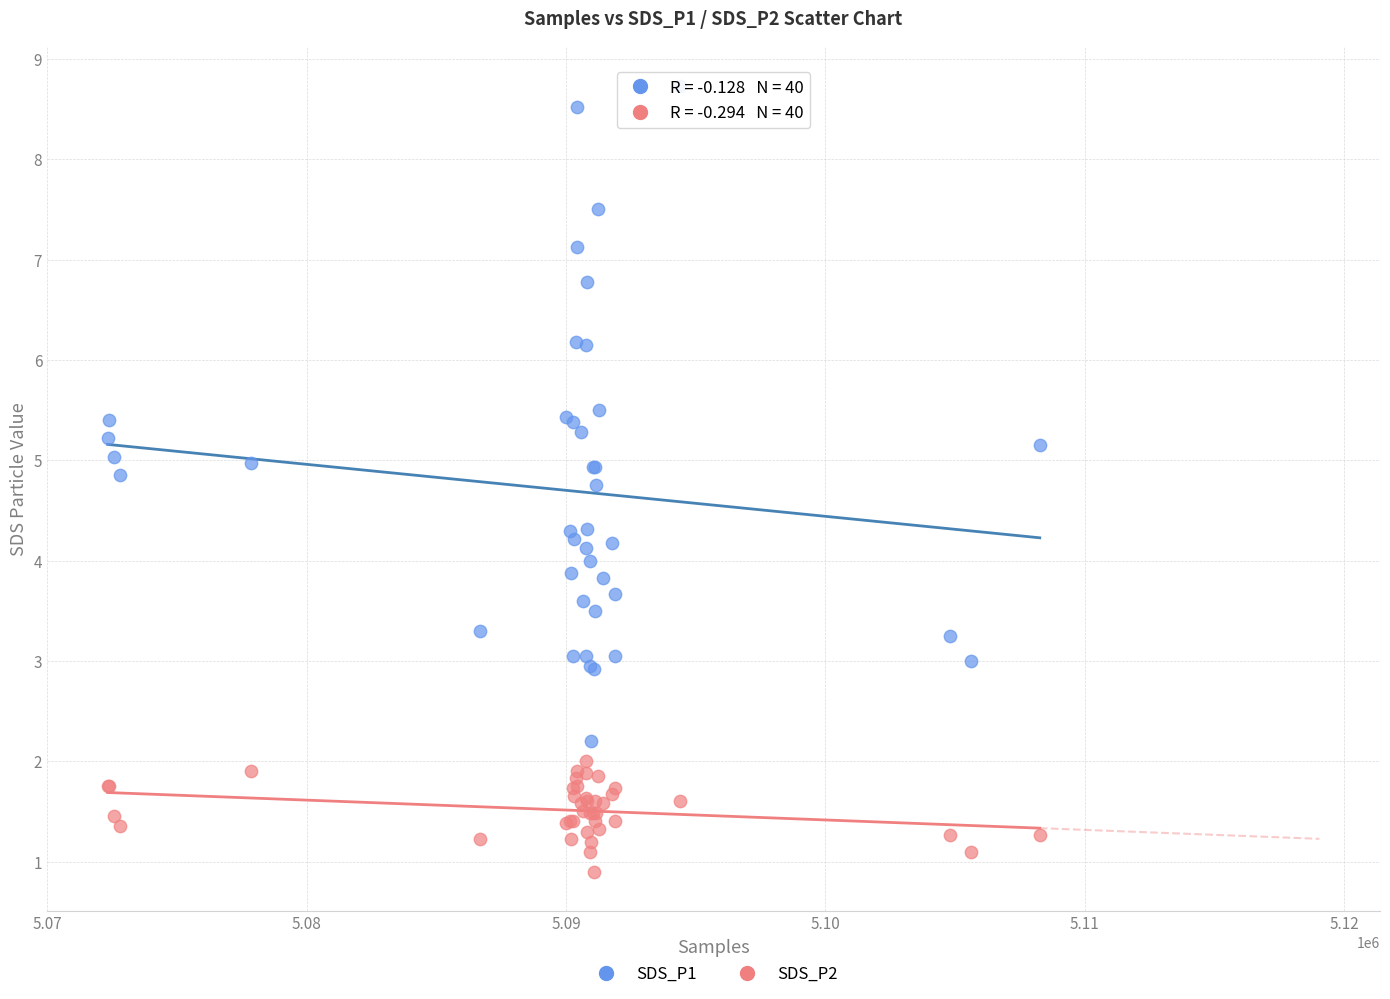

What are all the series names shown in the legend?

SDS_P1, SDS_P2